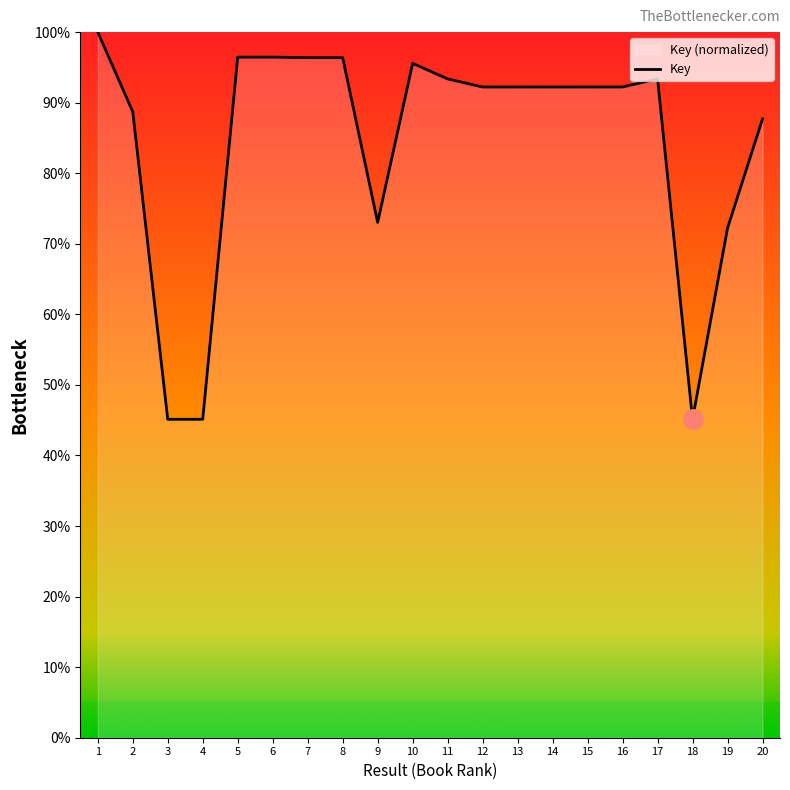

At which category does the data reach its first local peak?

6